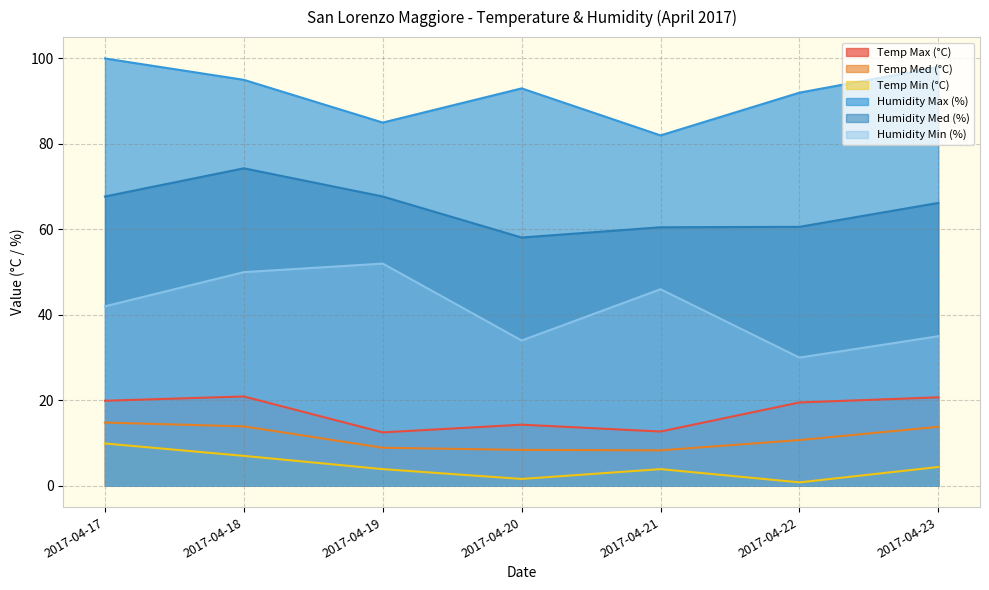

The Temp Min (°C) series shows 1.6 at 2017-04-20. True or false?

True